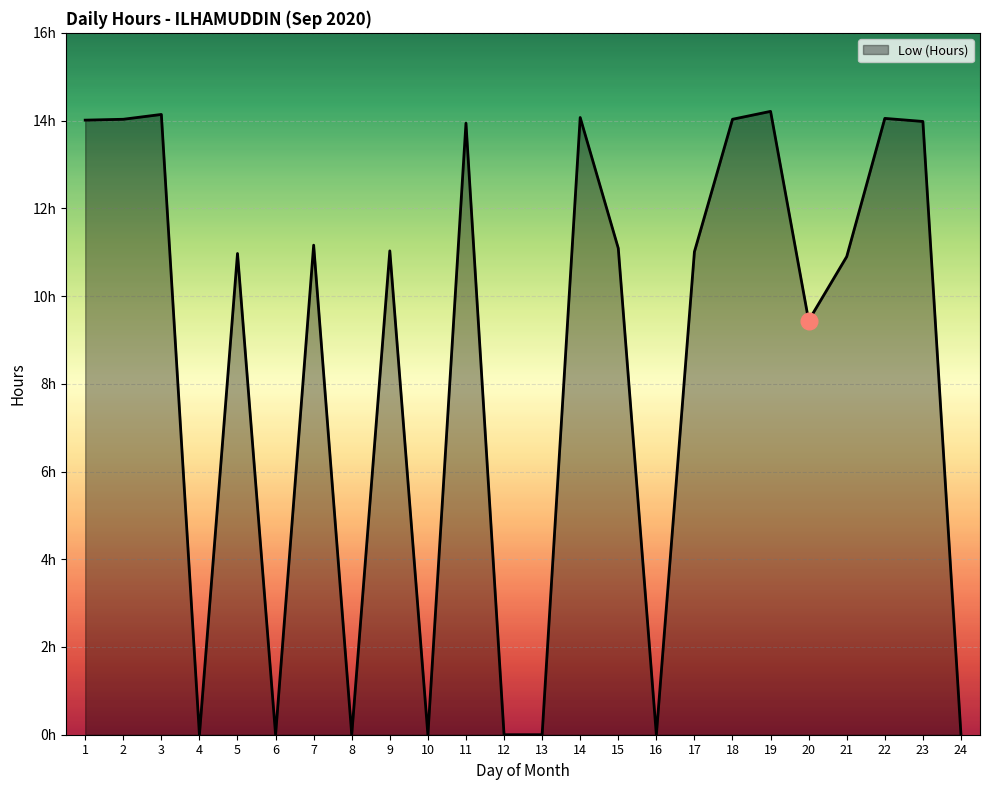

Which has a higher value, 5 or 16?

5